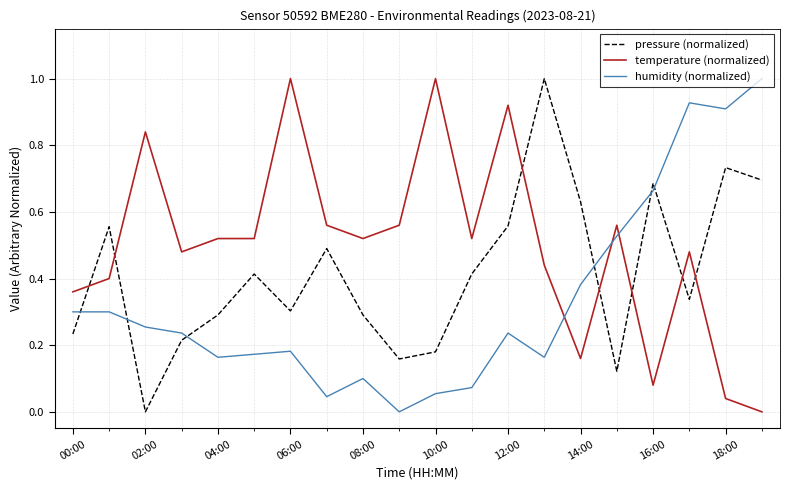

True or false: temperature (normalized) and pressure (normalized) intersect in this chart.

True